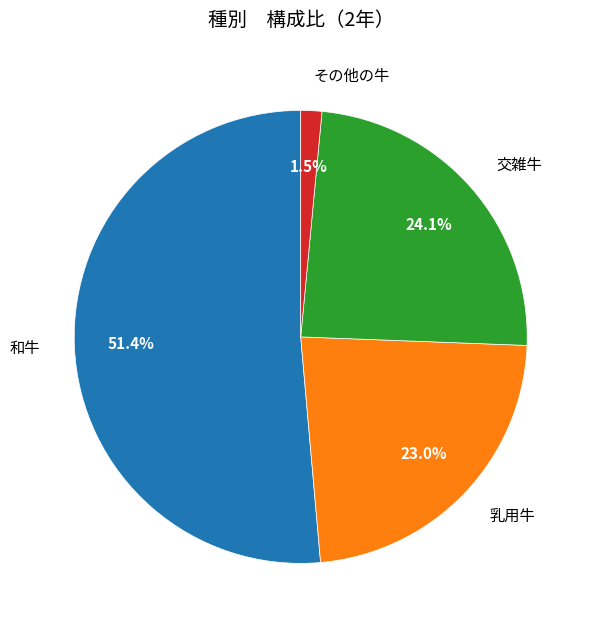

Is there a majority slice in this chart?

Yes